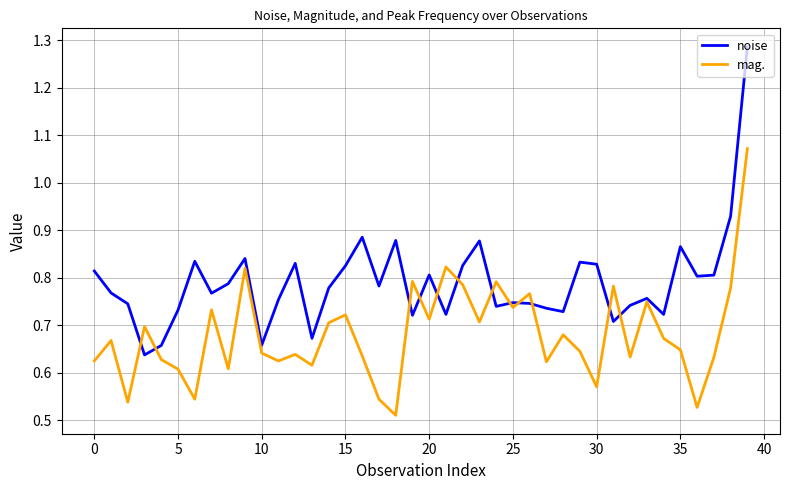

Rank the series by their average value, from highest to lowest.

noise, mag.